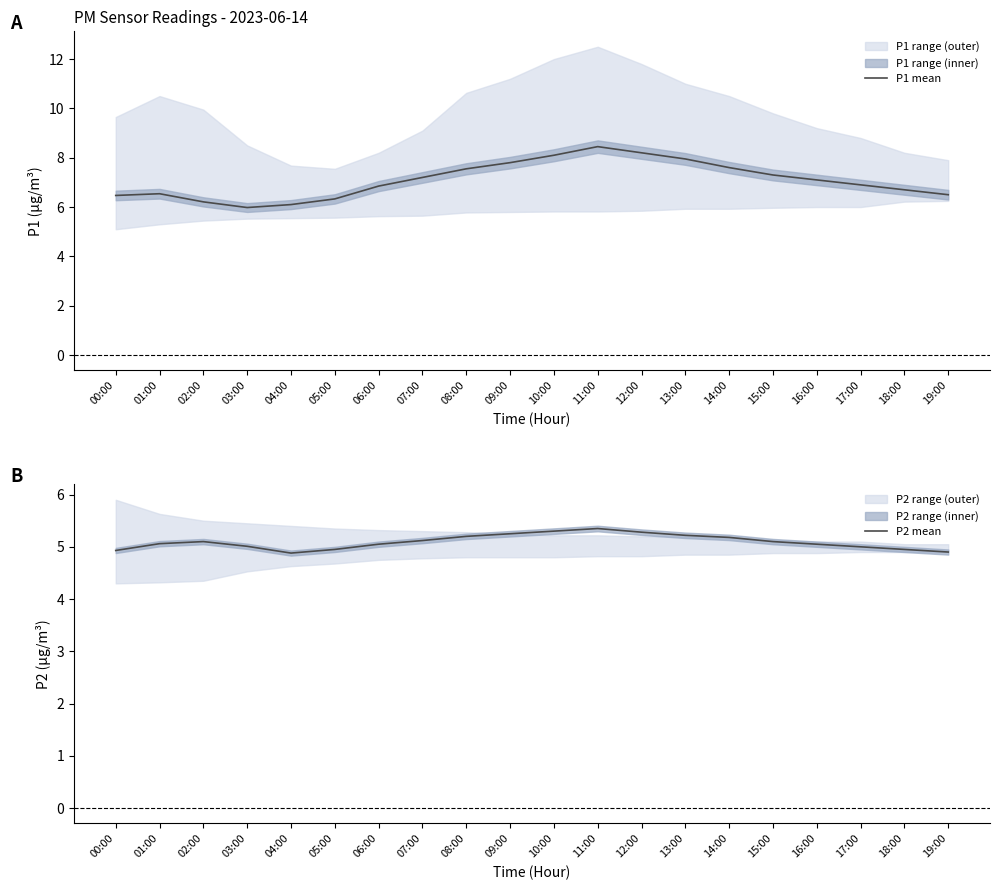

Does the chart display data point markers on the line(s)?

No